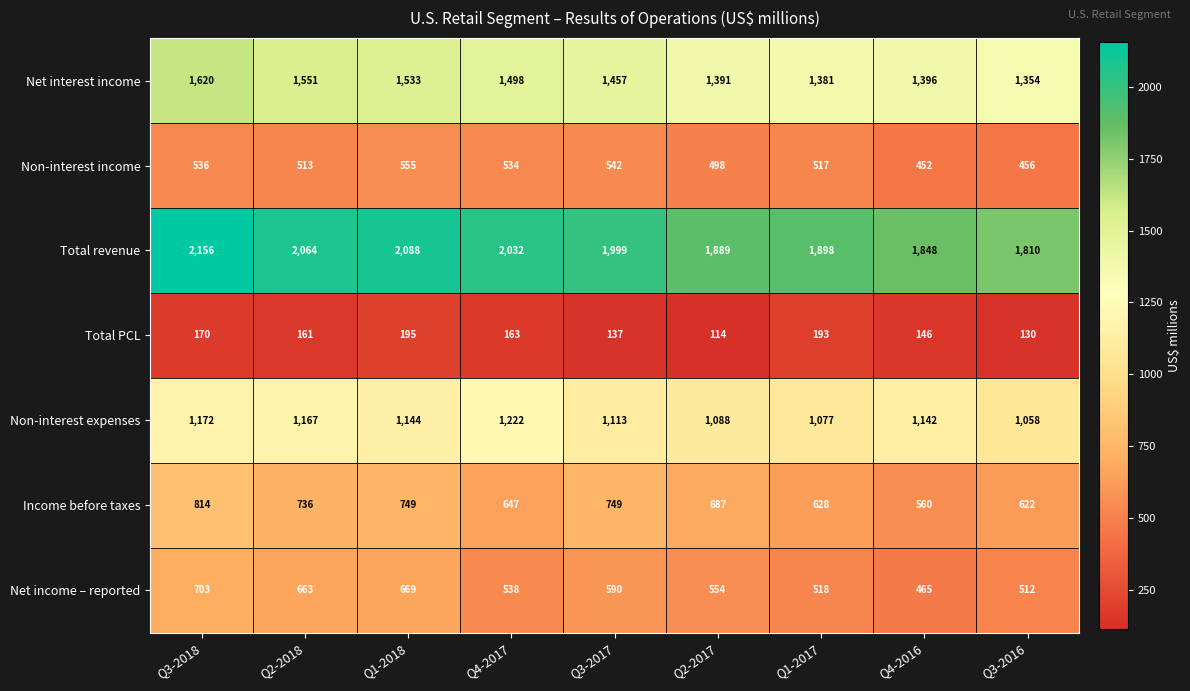

Count the number of categories in the chart.

9